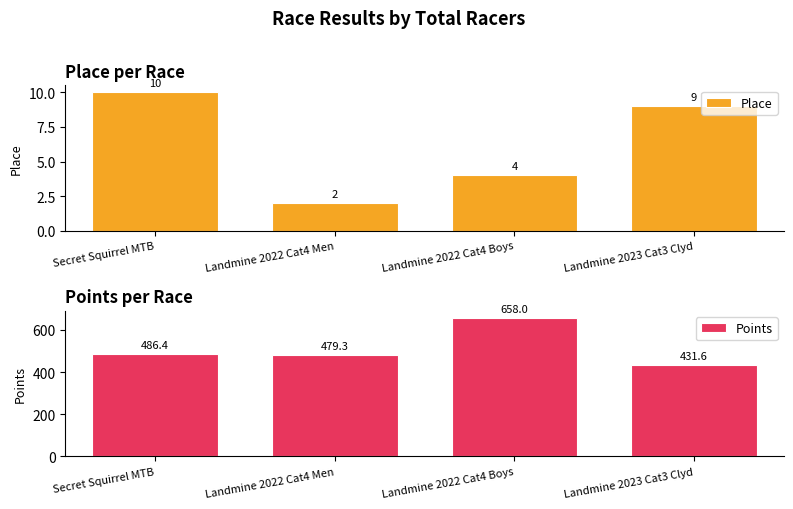

How many groups of bars are there?

4